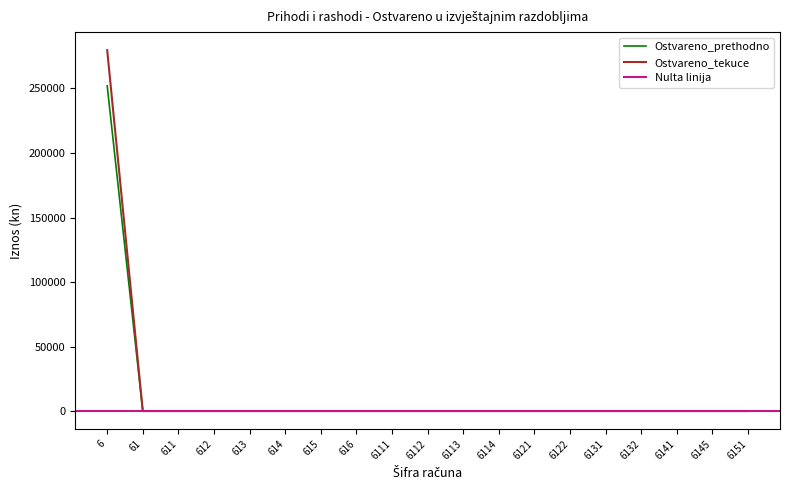

The value of Ostvareno_prethodno at 6111 is 0.0. True or false?

True